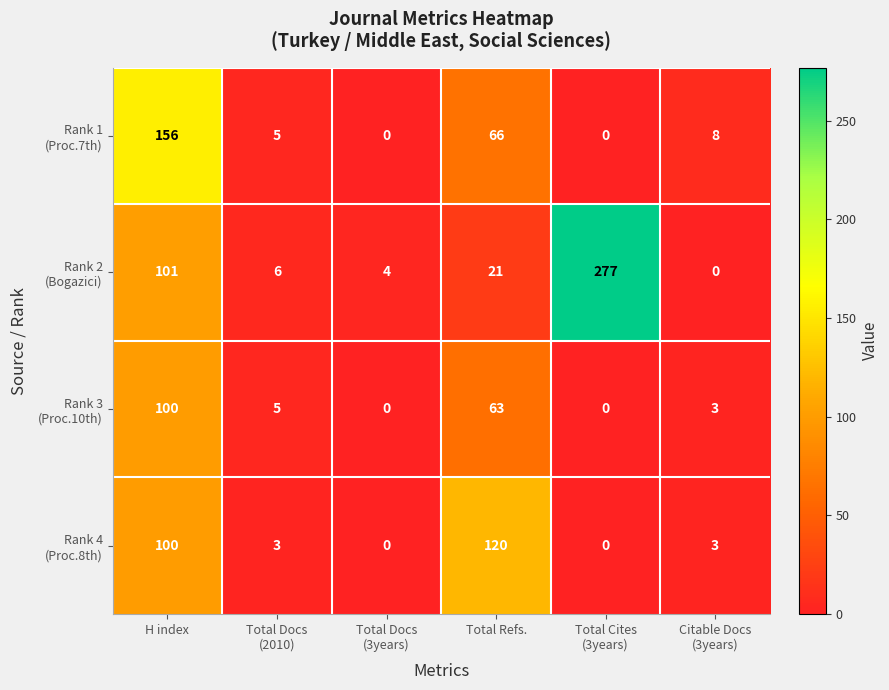

How many distinct data groups are displayed?

4